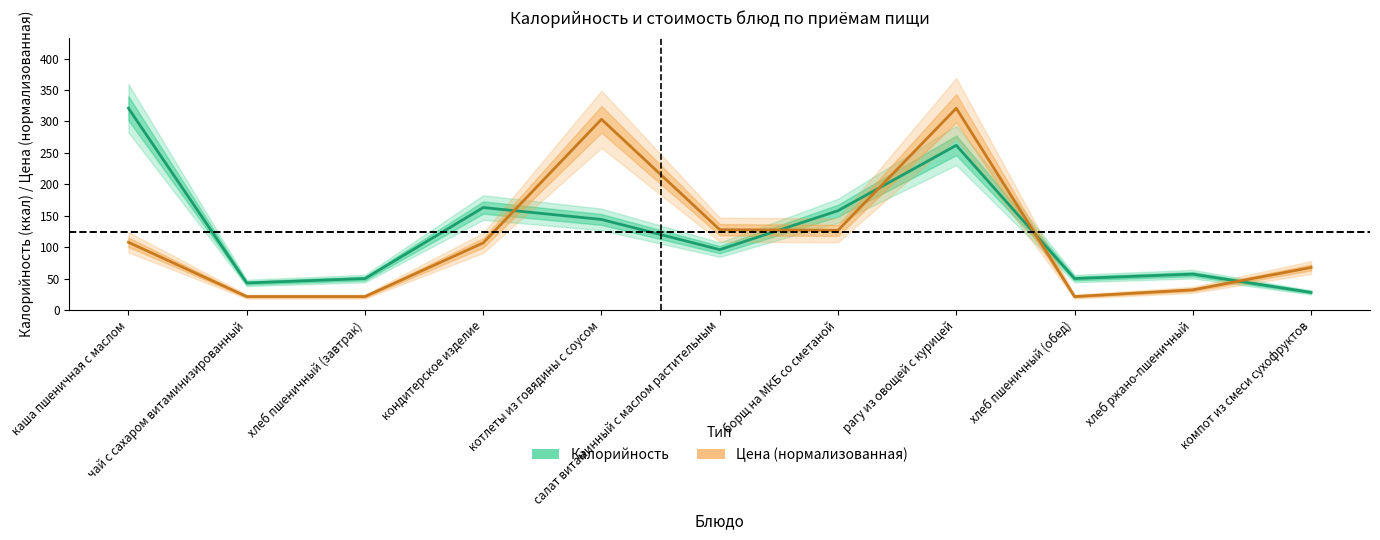

True or false: Цена (нормализованная) has a value of 11.9 at хлеб пшеничный (обед).

False